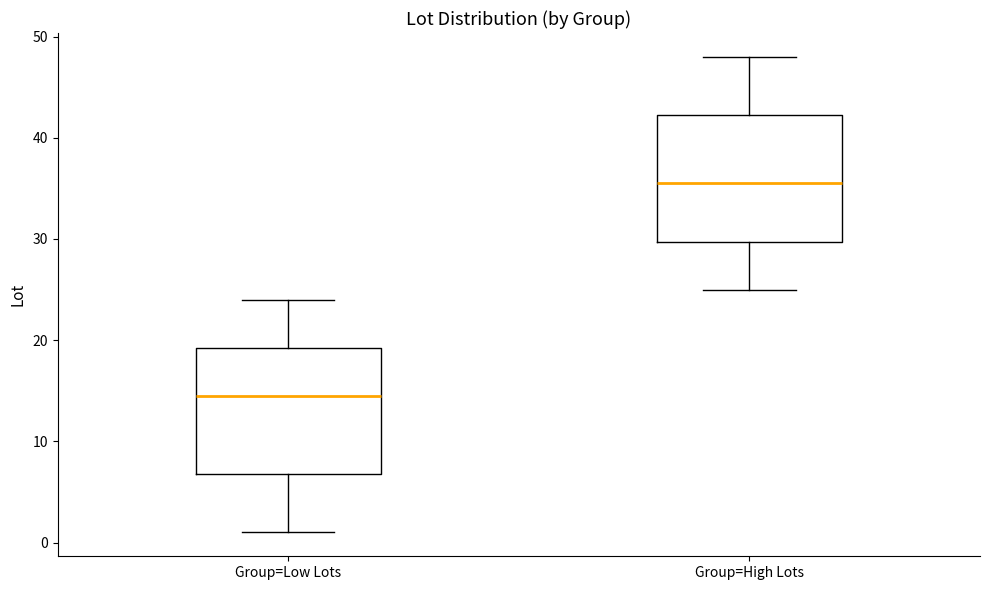

Which box's median line is the lowest?

Group=Low Lots